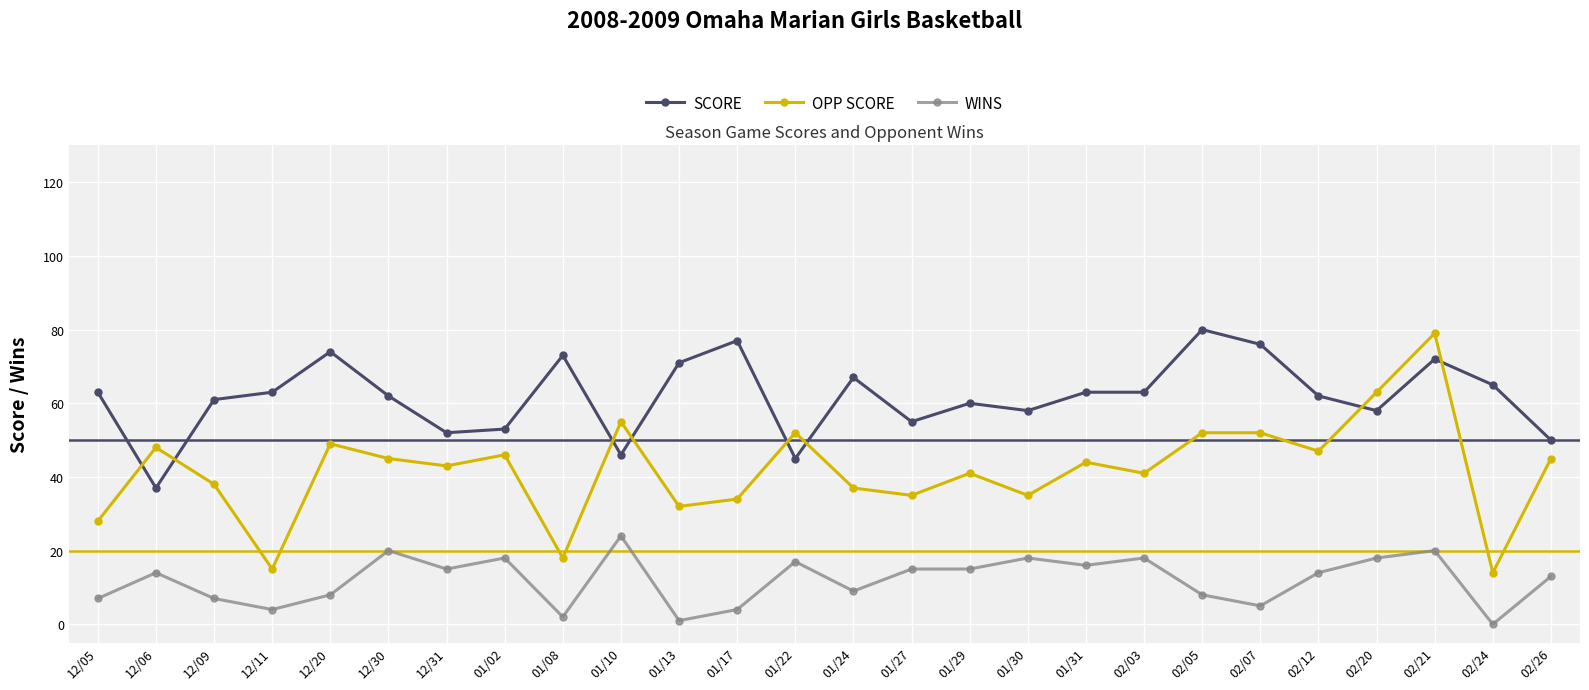

What is the difference between the highest and lowest values at 01/27?

40